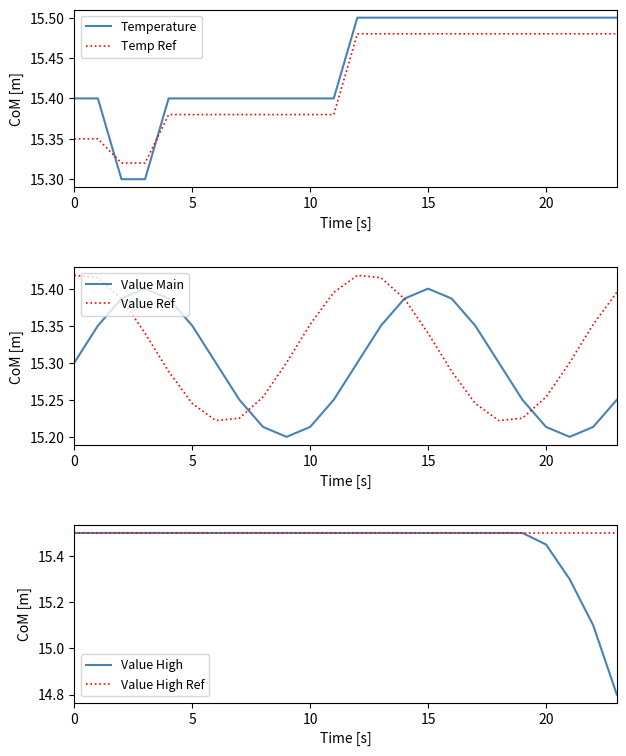

Is the value of Temperature at 13 greater than the value of Value Main at 6?

Yes